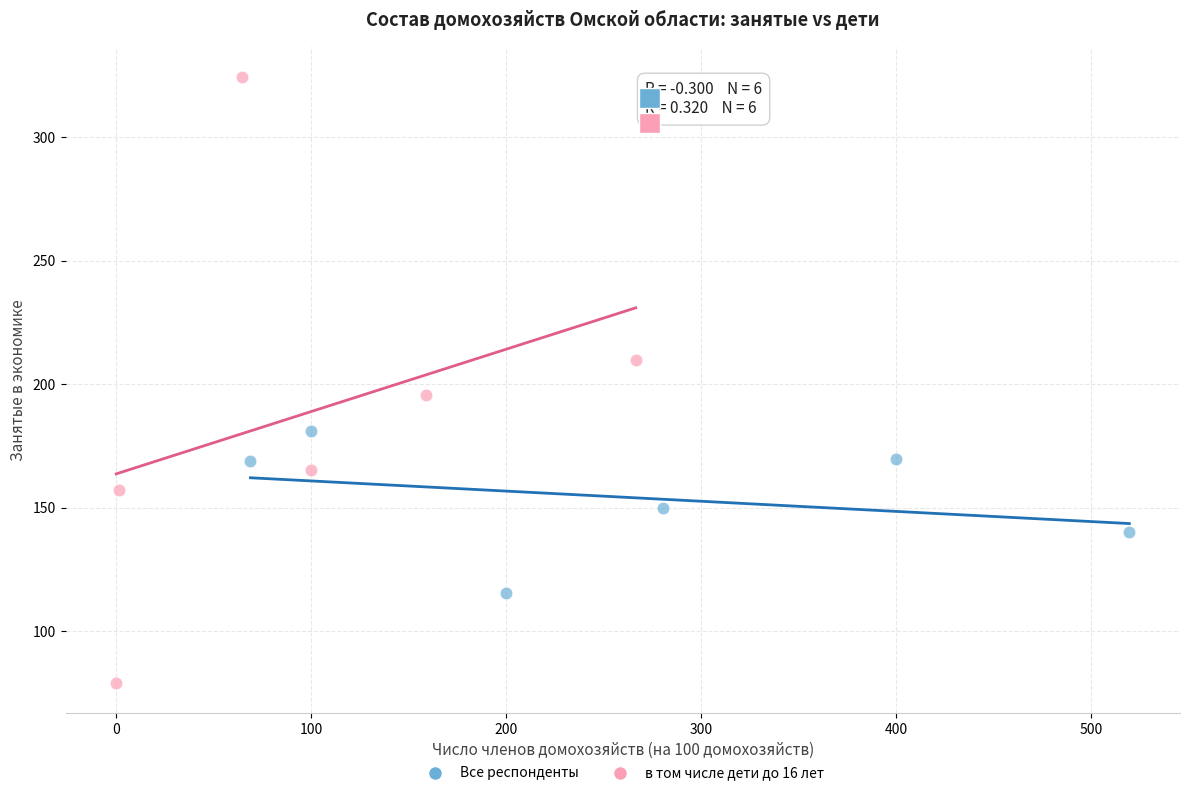

Which series contains the highest Y value?

в том числе дети до 16 лет